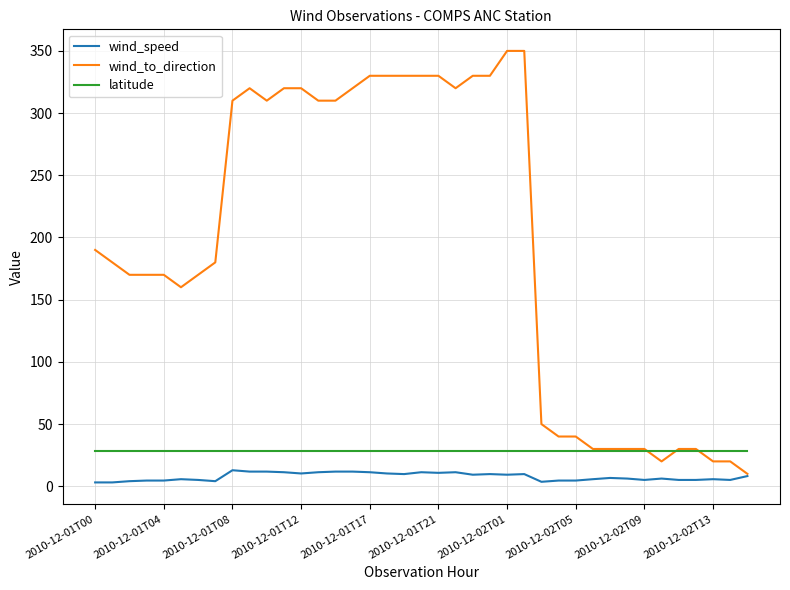

True or false: wind_speed and latitude cross at least once.

False